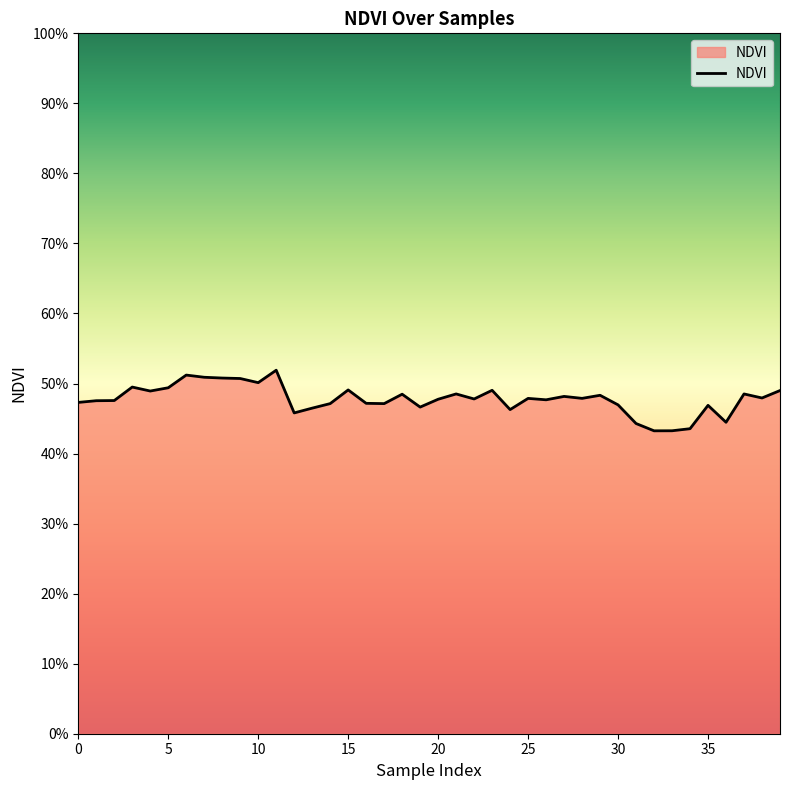

Does the chart have visible grid lines?

No